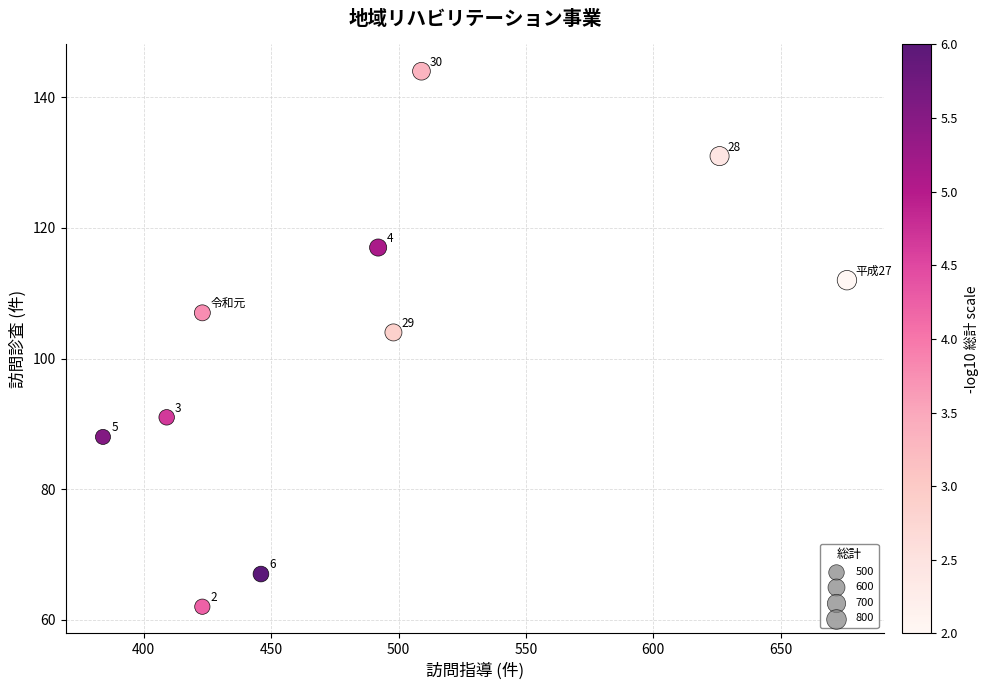

What Y value in the scatter plot is closest to 103?

104